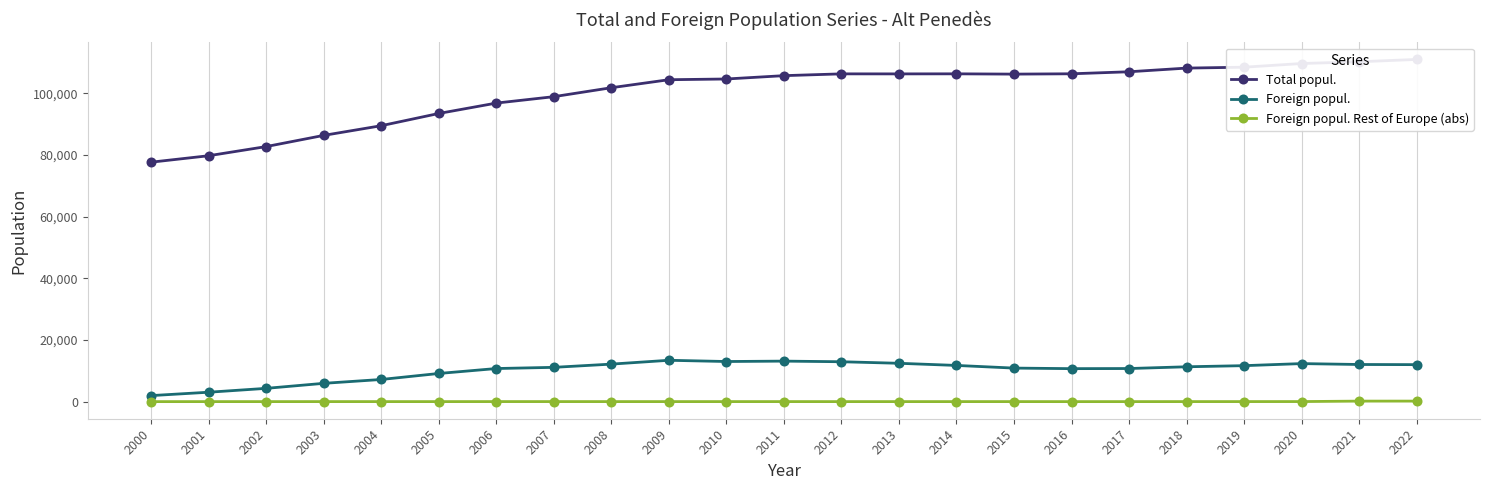

Does the chart display data point markers on the line(s)?

Yes